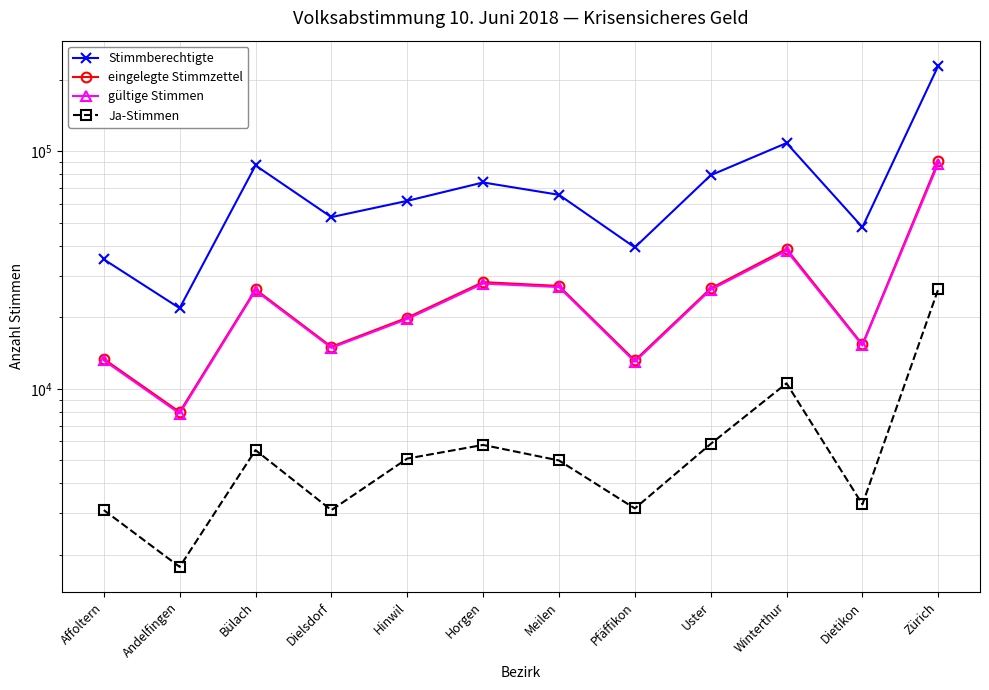

What is the difference between the Stimmberechtigte values at Horgen and Winterthur?

34471